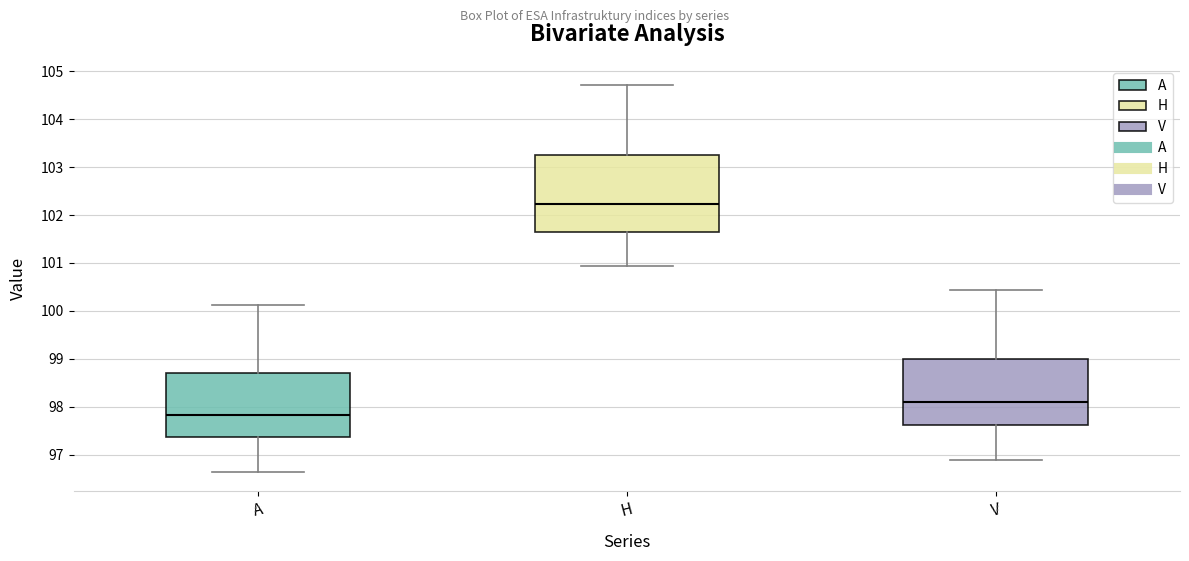

Reading left to right, transcribe this box plot: for each box, give where its median line is, the range the box spans, and where its two whiskers end, as read against the y-axis. The values are not printed on the chart, so give them approximately, as read against the axis.

A: median 97.8, box 97.4 to 98.7, whiskers 96.6 to 100.1
H: median 102.2, box 101.7 to 103.3, whiskers 100.9 to 104.7
V: median 98.1, box 97.6 to 99.0, whiskers 96.9 to 100.4